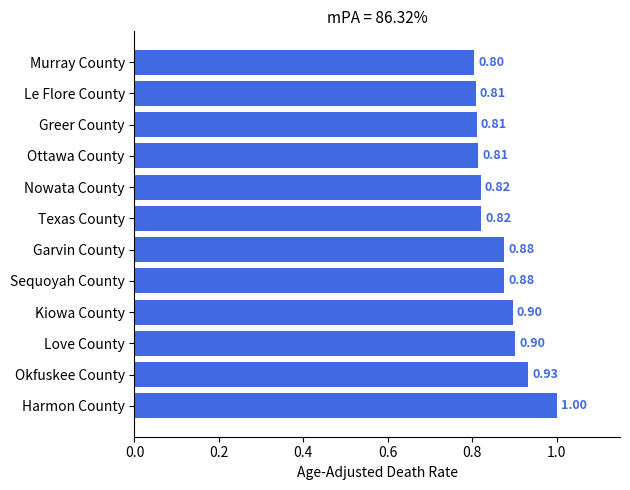

At which category does the chart reach its minimum across all series?

Murray County